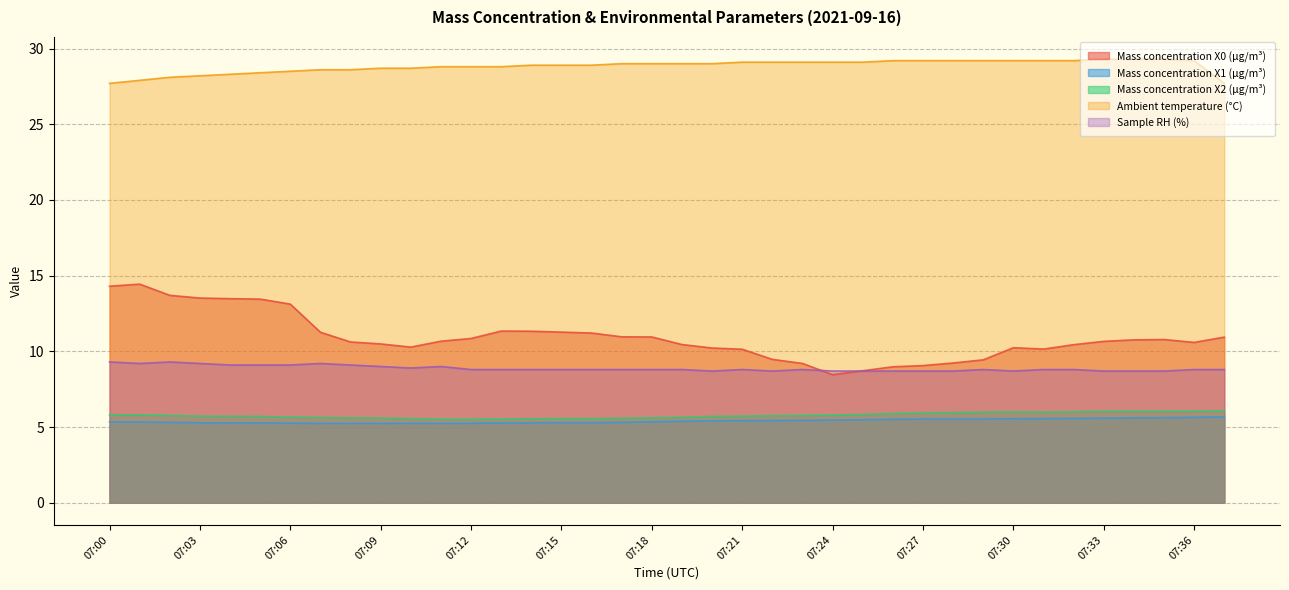

At which category is the sum across all series the highest?

07:01